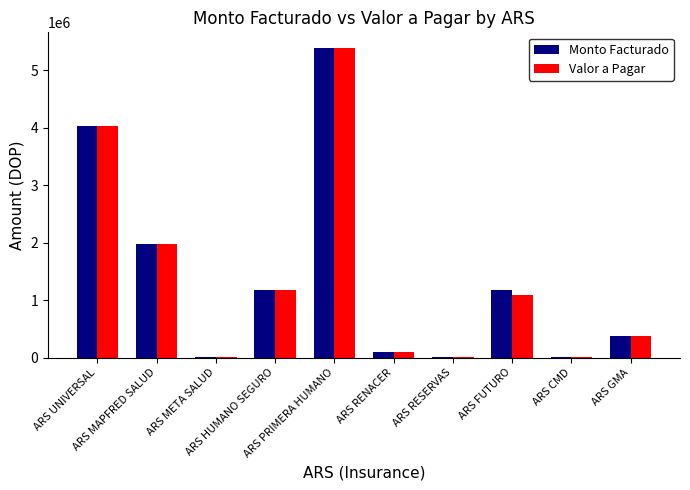

How many groups of bars are there?

10